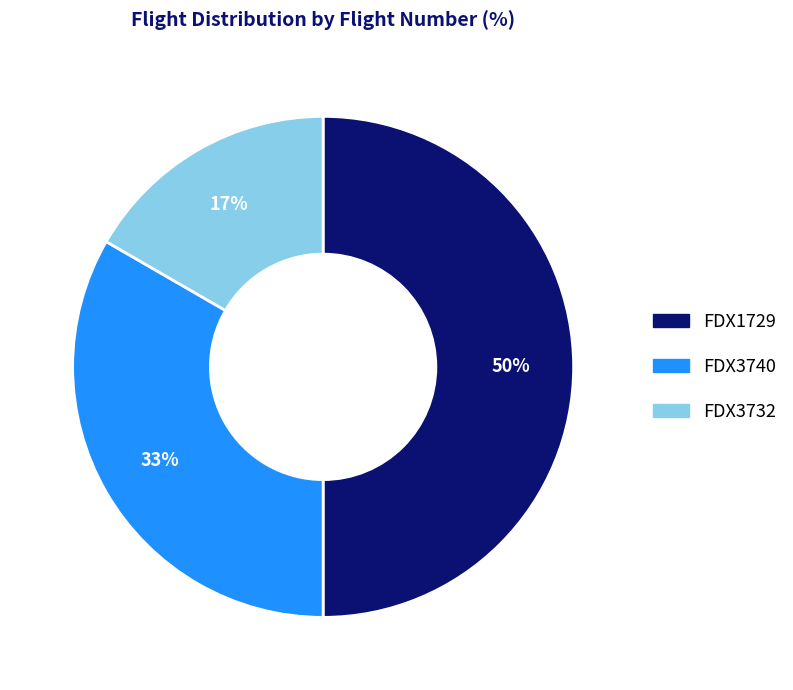

Is FDX3740 the majority of the pie?

No